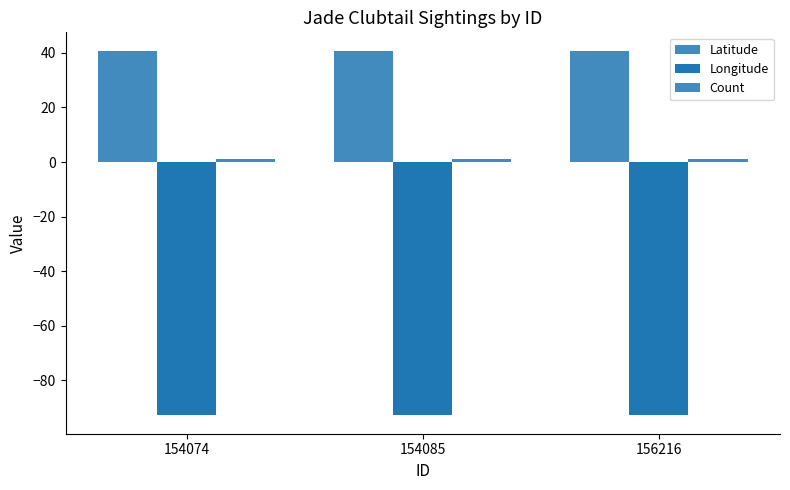

Reading left to right, transcribe all the data shown in this chart.

Latitude: 40.9	40.9	40.7
Longitude: -92.9	-92.9	-92.9
Count: 1.0	1.0	1.0